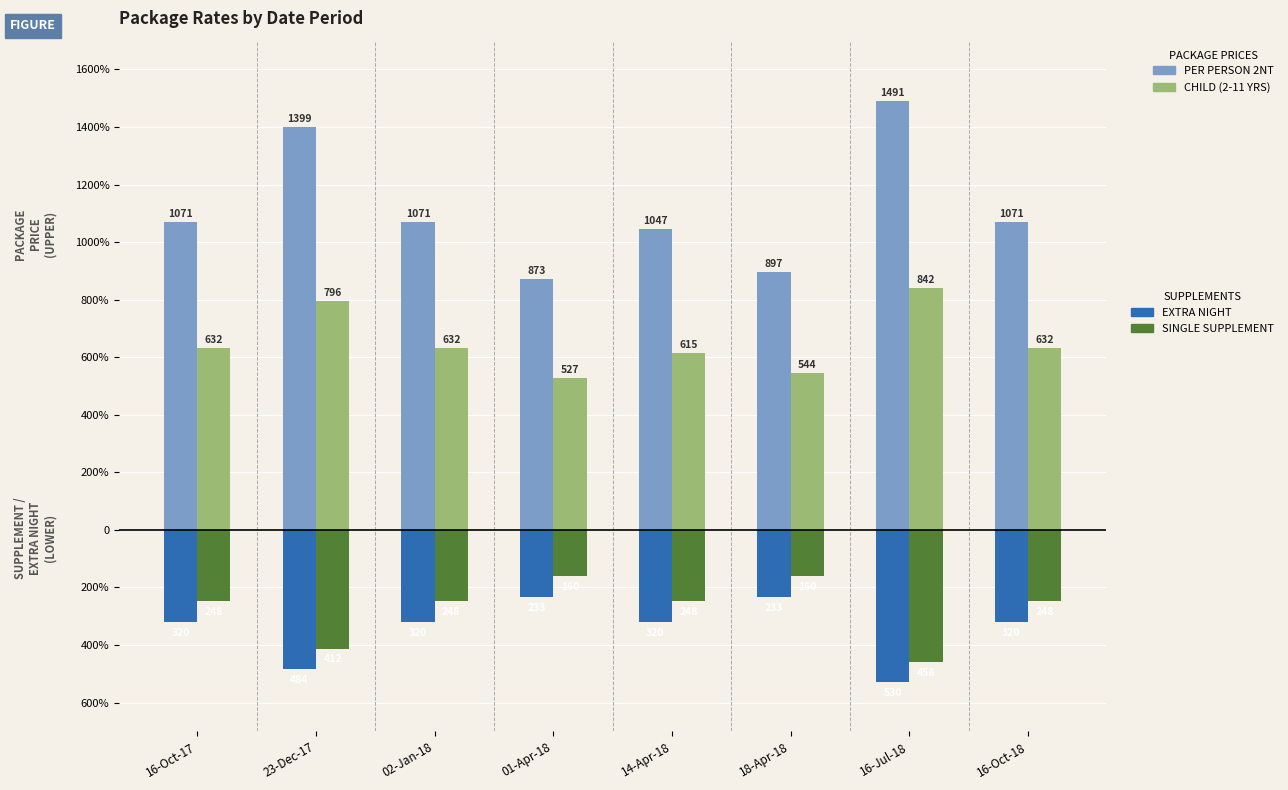

What is the minimum value shown in the chart?

-530